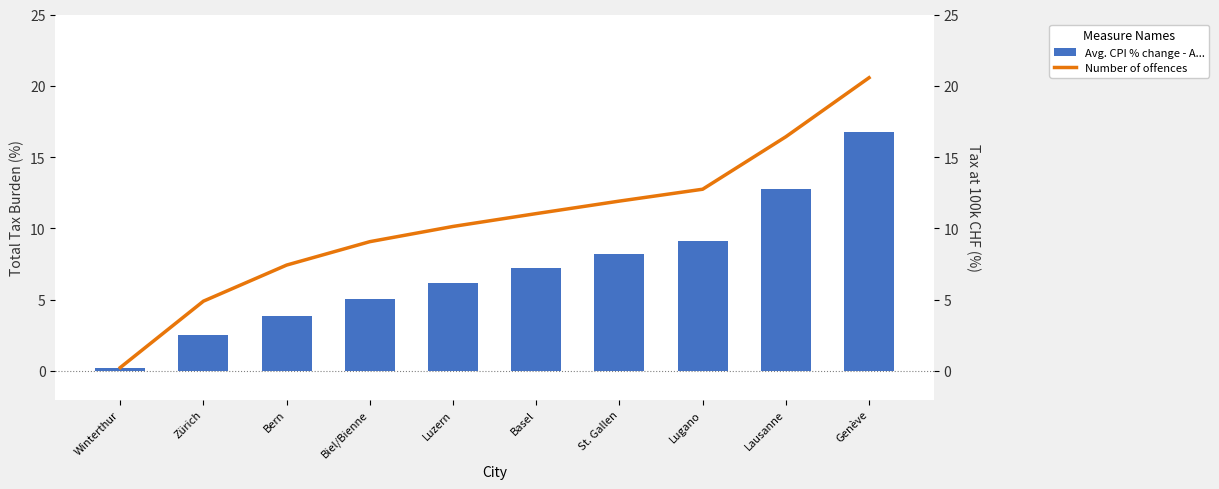

Which series has the largest range (max minus min)?

Number of offences